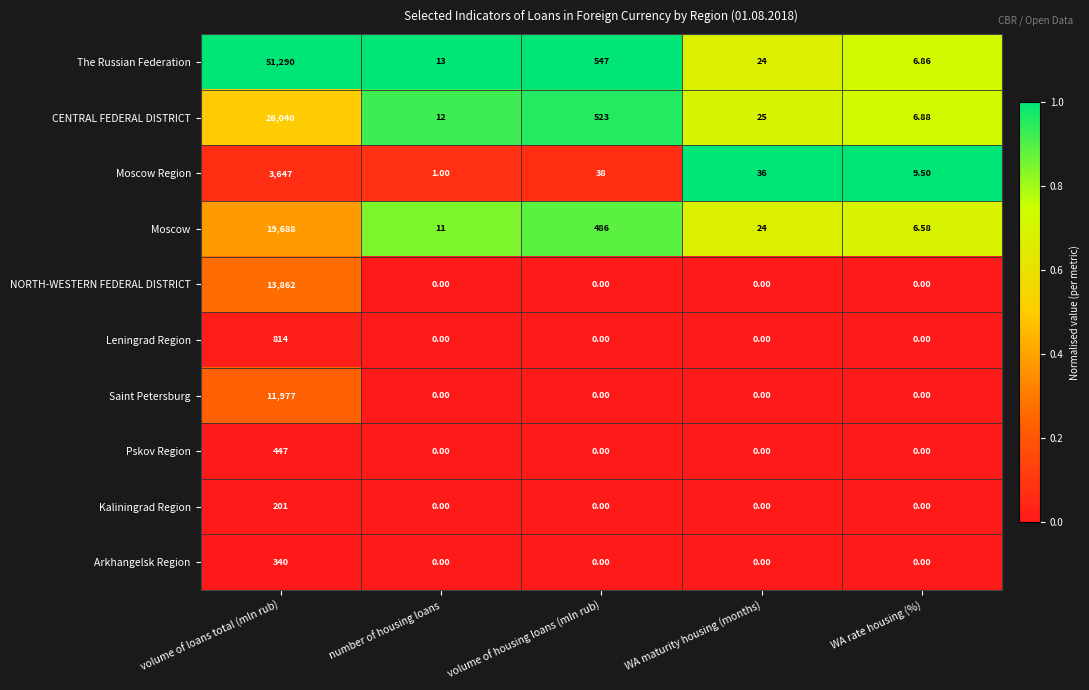

At which category is the sum across all series the highest?

volume of loans total (mln rub)